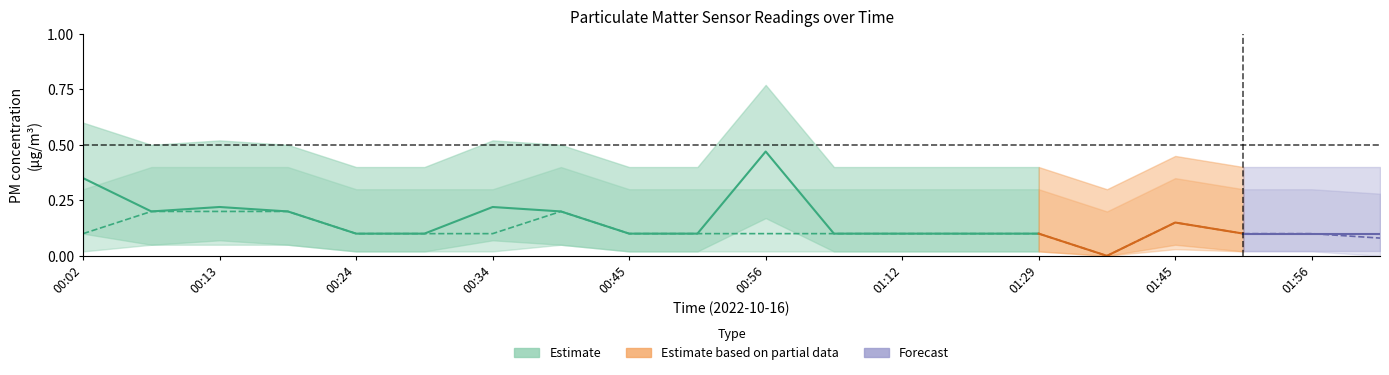

The P2_lower series shows 0.1 at 00:13. True or false?

True